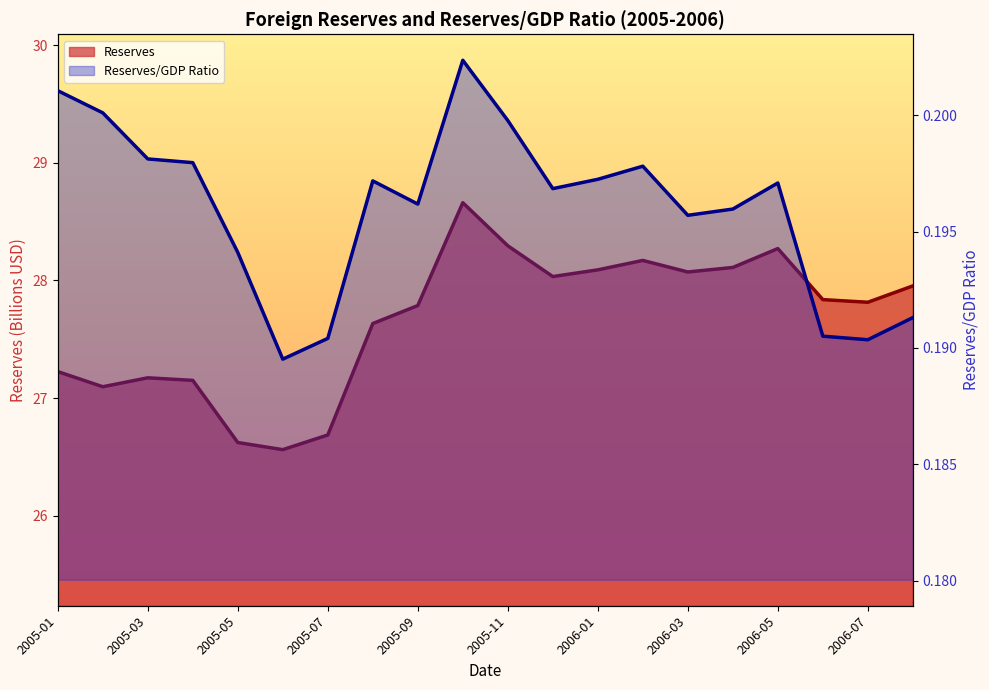

How many lines are shown in the chart?

2